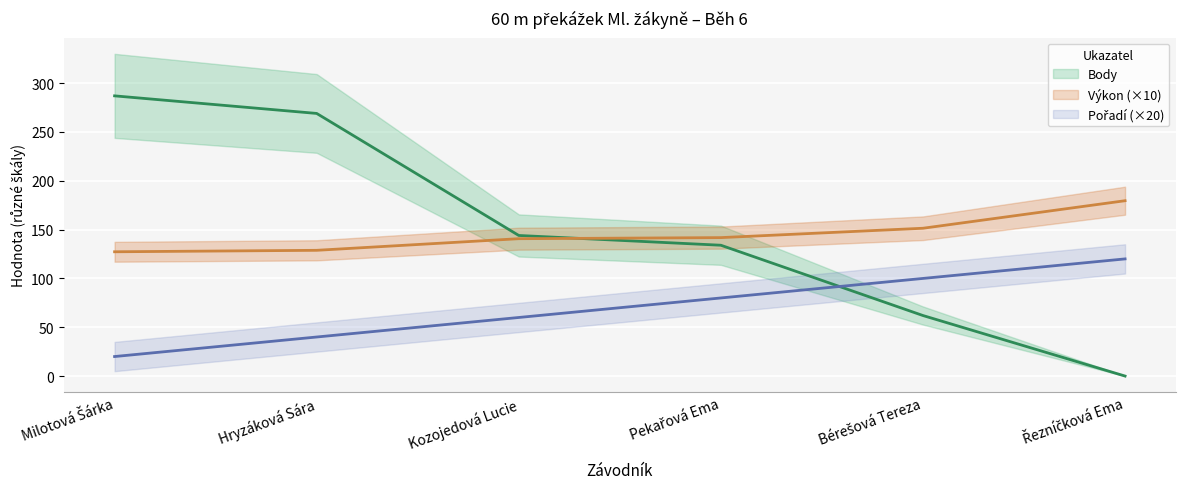

What is the label of the 5th point from the right?

Hryzáková Sára